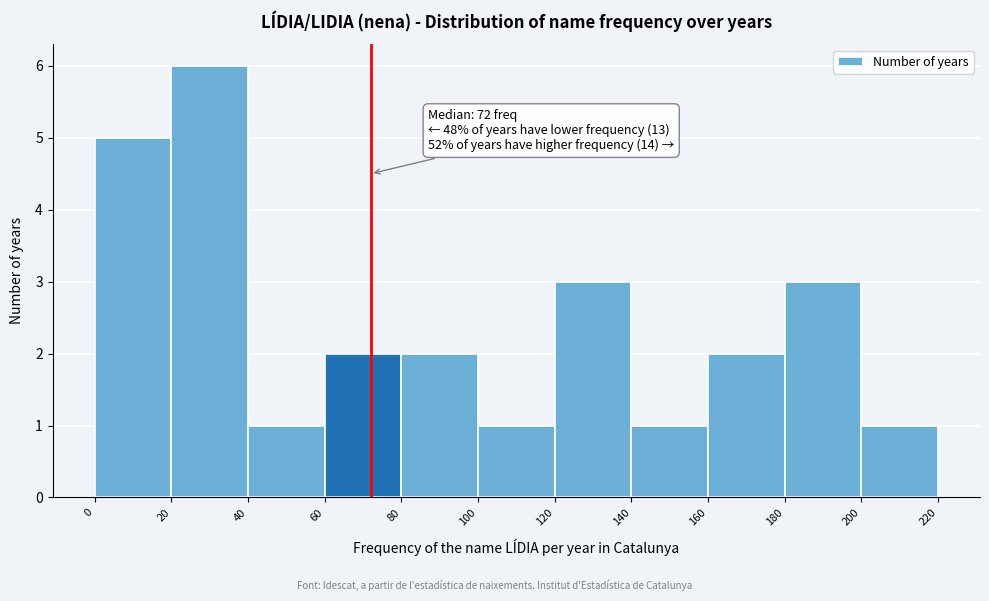

Which range on the x-axis has the tallest bar?

20 to 40